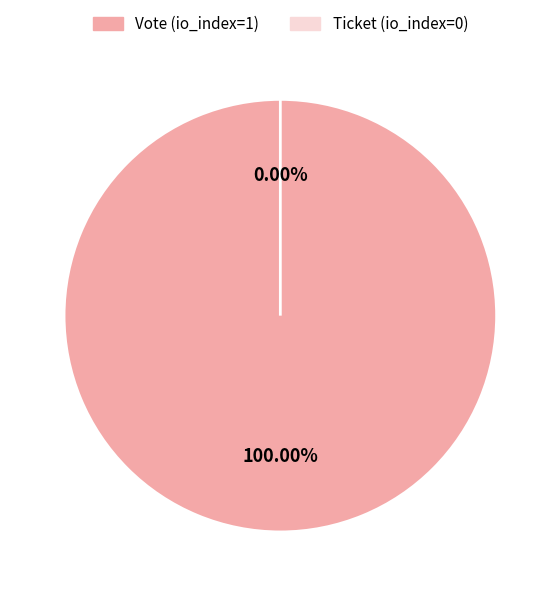

Is Vote (io_index=1) the majority of the pie?

Yes